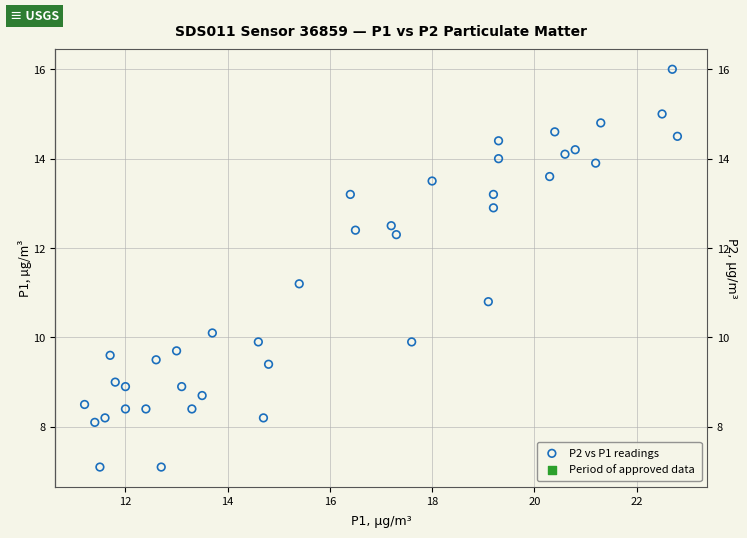

What is the range of X values (max minus min)?

11.6